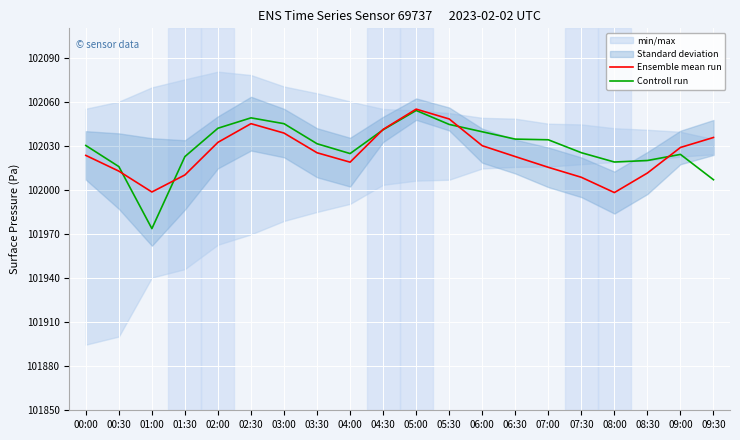

How many lines are shown in the chart?

2